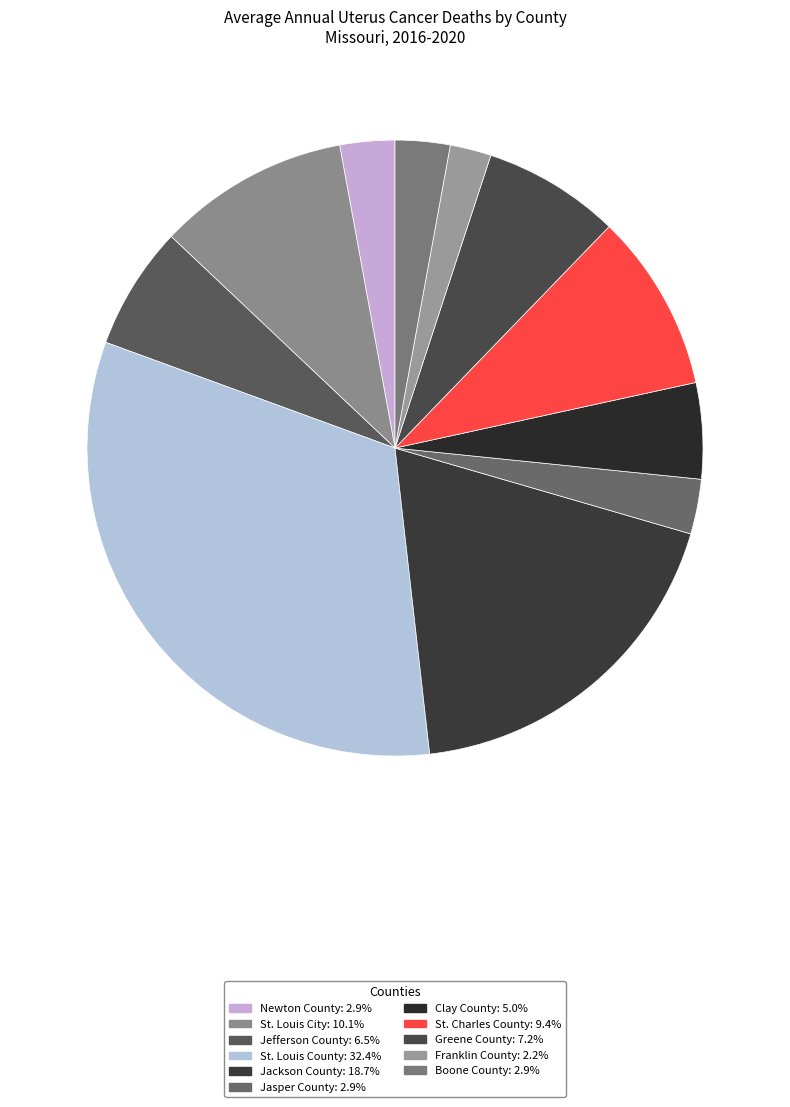

To the nearest percent, what portion does St. Louis County represent?

32%